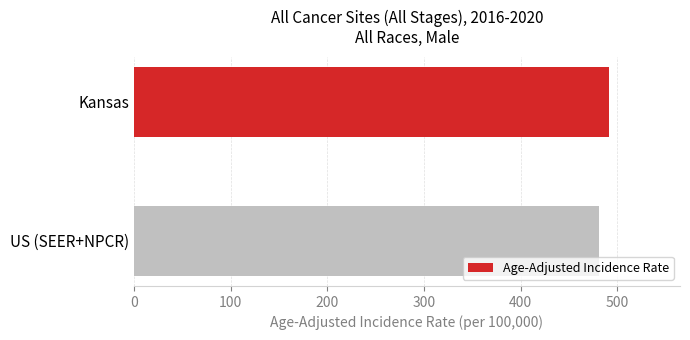

What is the sum of all values?

971.6